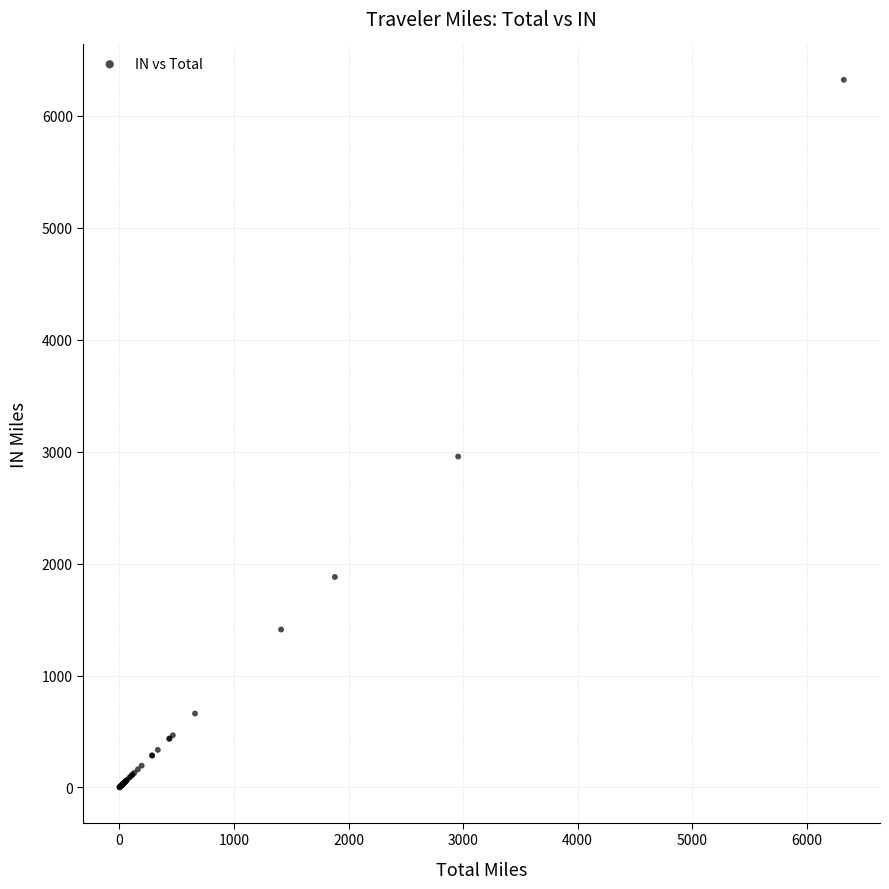

What Y value in the scatter plot is closest to 3161?

2956.7